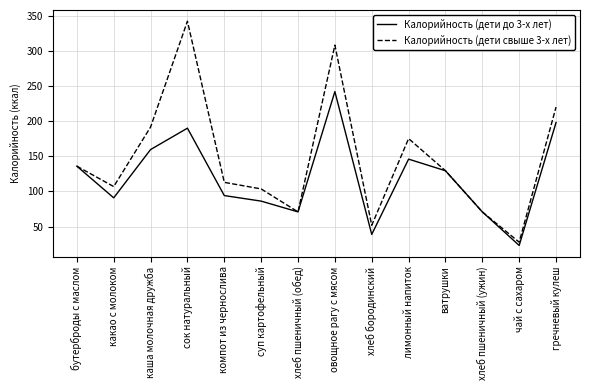

What is the greatest value displayed?

342.0